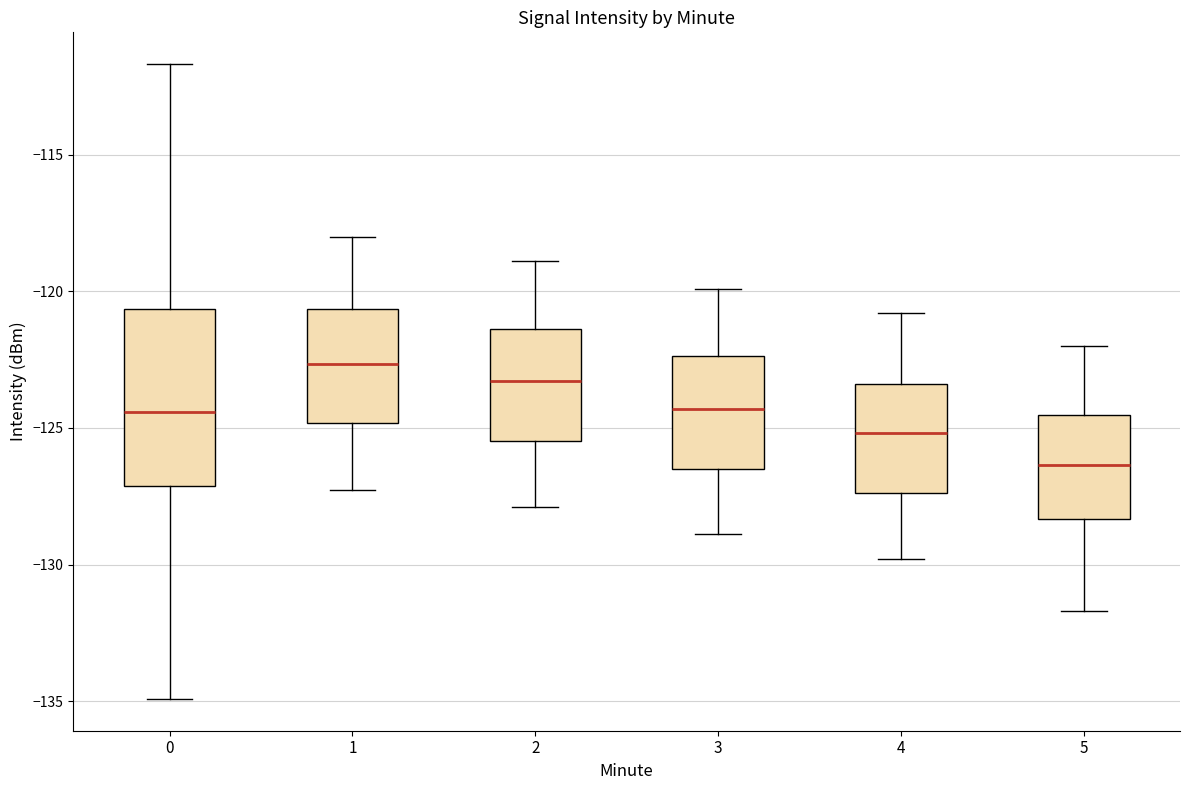

Where does the upper whisker of the box at x = 1 end on the y-axis? The values are not printed on the chart, so give them approximately, as read against the axis.

-118.0